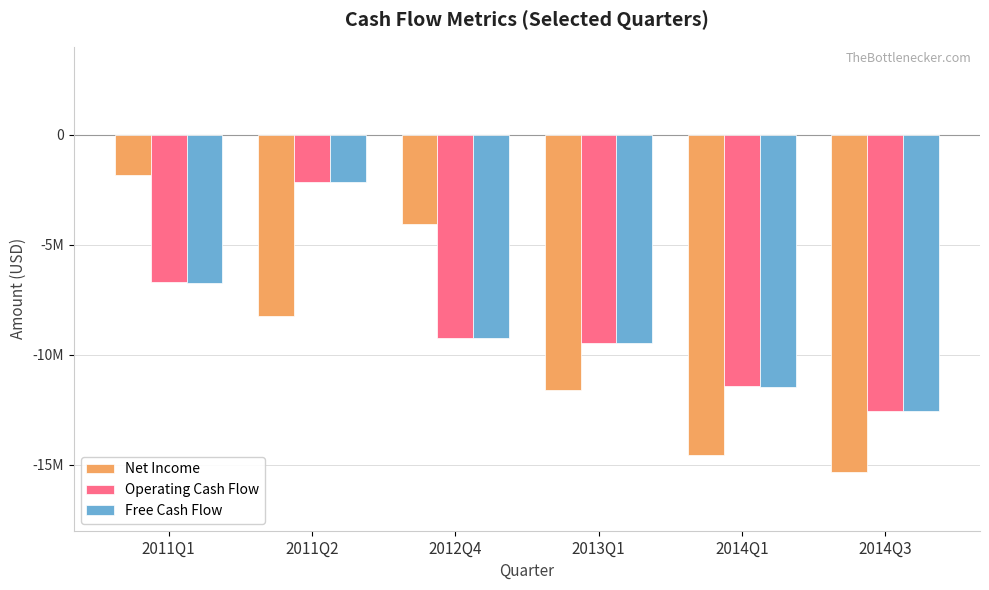

What are all the series names shown in the legend?

Net Income, Operating Cash Flow, Free Cash Flow